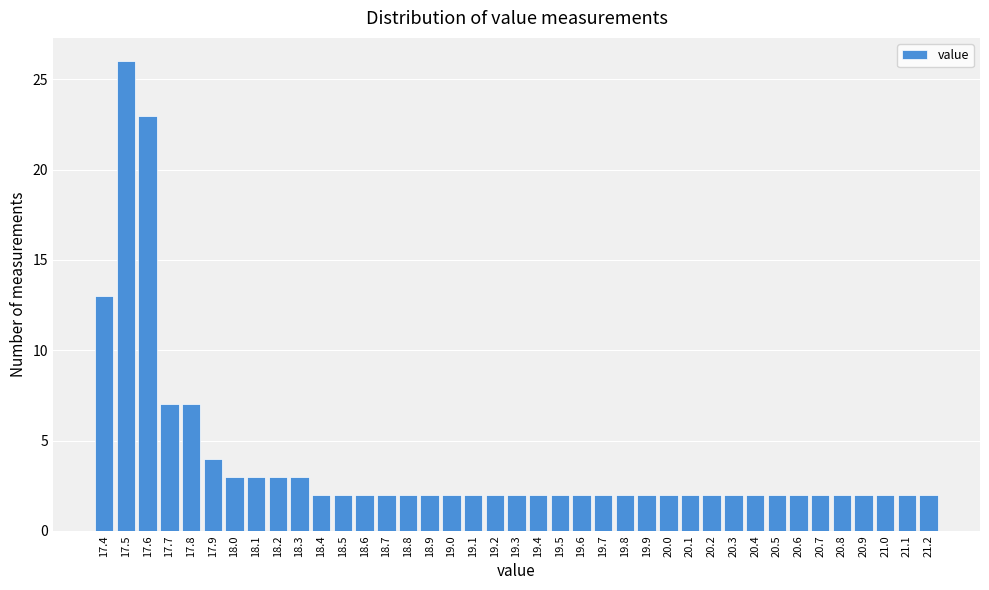

Reading left to right, list every bar in this chart as the range it spans on the x-axis followed by its height. The values are not printed on the chart, so give them approximately, as read against the axis.

17.35 to 17.45: 13
17.45 to 17.55: 26
17.55 to 17.65: 23
17.65 to 17.75: 7
17.75 to 17.85: 7
17.85 to 17.95: 4
17.95 to 18.05: 3
18.05 to 18.15: 3
18.15 to 18.25: 3
18.25 to 18.35: 3
18.35 to 18.45: 2
18.45 to 18.55: 2
18.55 to 18.65: 2
18.65 to 18.75: 2
18.75 to 18.85: 2
18.85 to 18.95: 2
18.95 to 19.05: 2
19.05 to 19.15: 2
19.15 to 19.25: 2
19.25 to 19.35: 2
19.35 to 19.45: 2
19.45 to 19.55: 2
19.55 to 19.65: 2
19.65 to 19.75: 2
19.75 to 19.85: 2
19.85 to 19.95: 2
19.95 to 20.05: 2
20.05 to 20.15: 2
20.15 to 20.25: 2
20.25 to 20.35: 2
20.35 to 20.45: 2
20.45 to 20.55: 2
20.55 to 20.65: 2
20.65 to 20.75: 2
20.75 to 20.85: 2
20.85 to 20.95: 2
20.95 to 21.05: 2
21.05 to 21.15: 2
21.15 to 21.25: 2